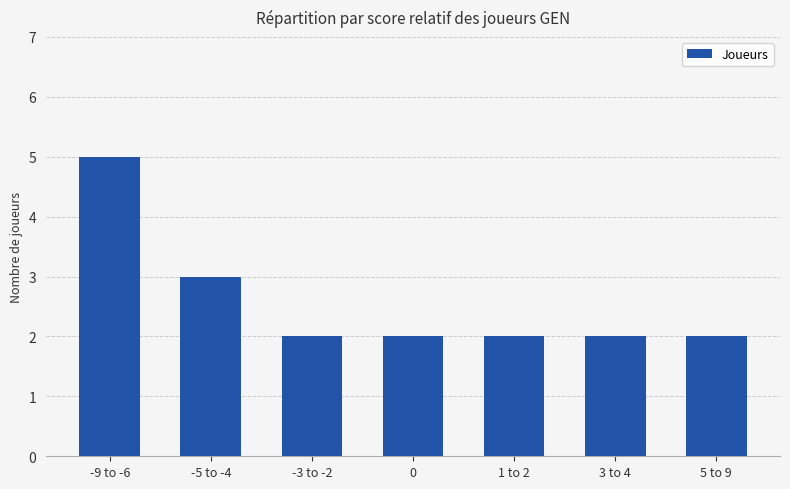

What is the change in value from -9 to -6 to 3 to 4?

-3